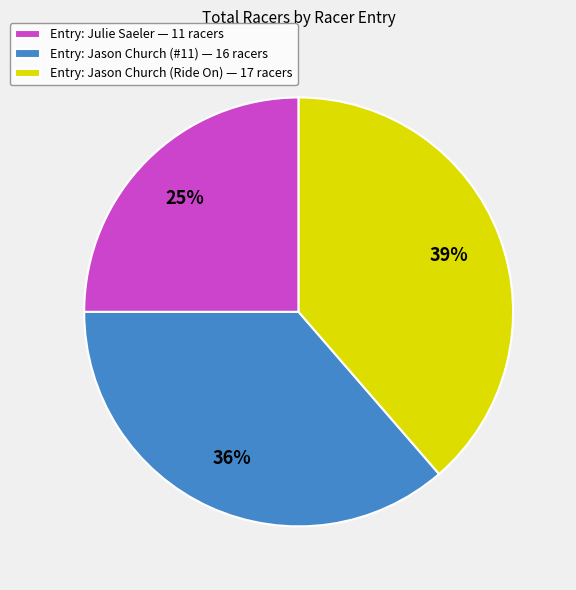

Which slice is the largest?

Entry: Jason Church (Ride On) — 17 racers